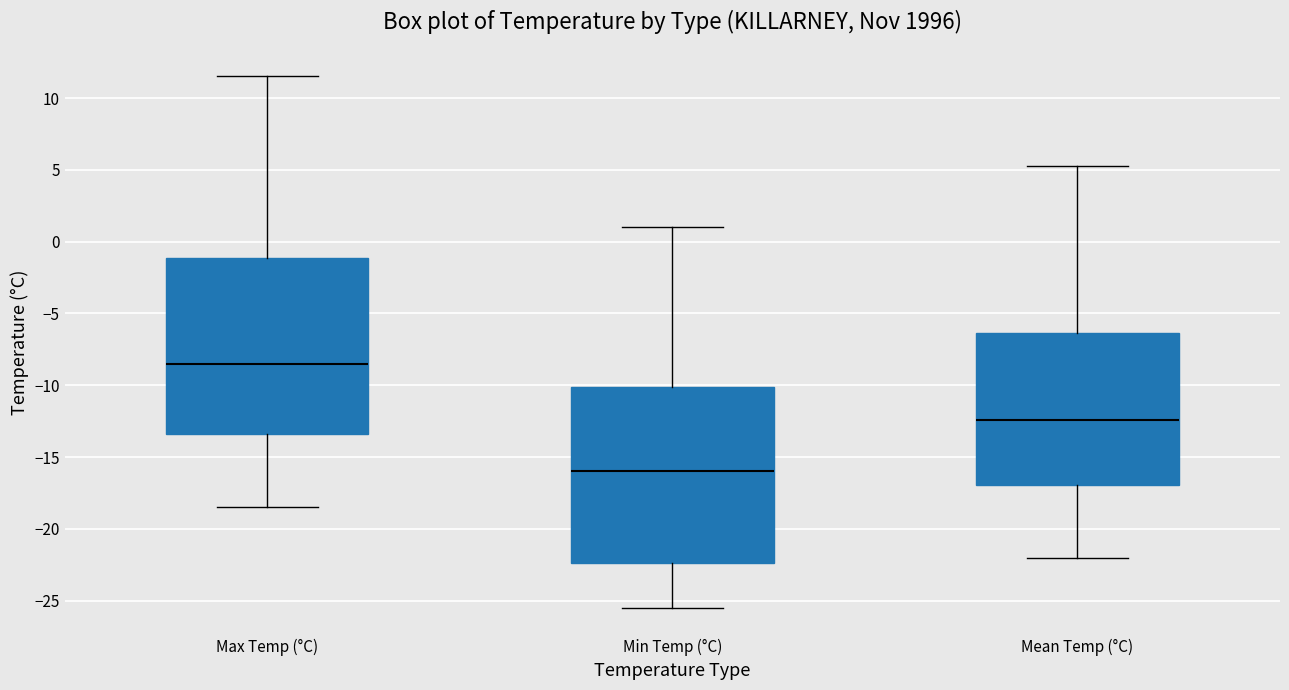

Which box has the highest median line?

Max Temp (°C)